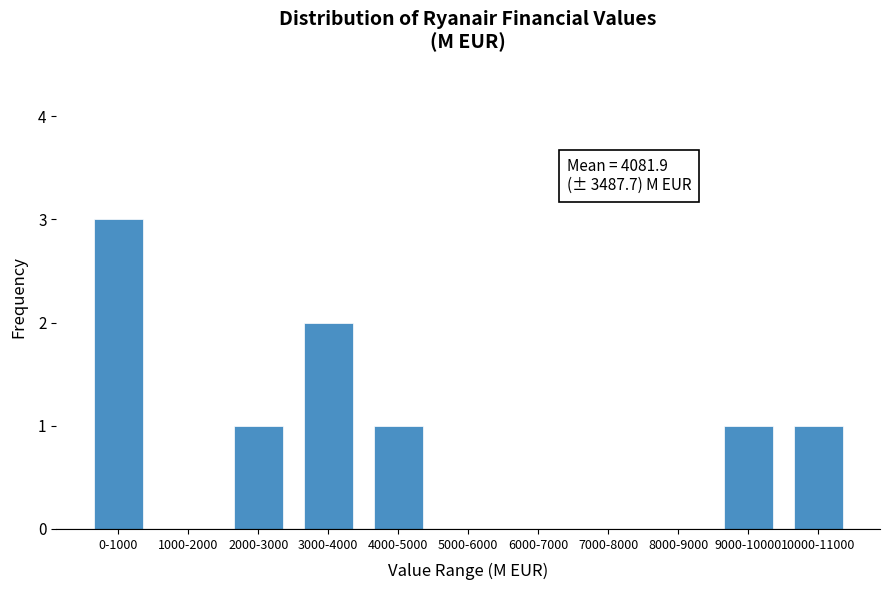

Reading left to right, transcribe all the data shown in this chart.

0-1000=3	1000-2000=0	2000-3000=1	3000-4000=2	4000-5000=1	5000-6000=0	6000-7000=0	7000-8000=0	8000-9000=0	9000-10000=1	10000-11000=1